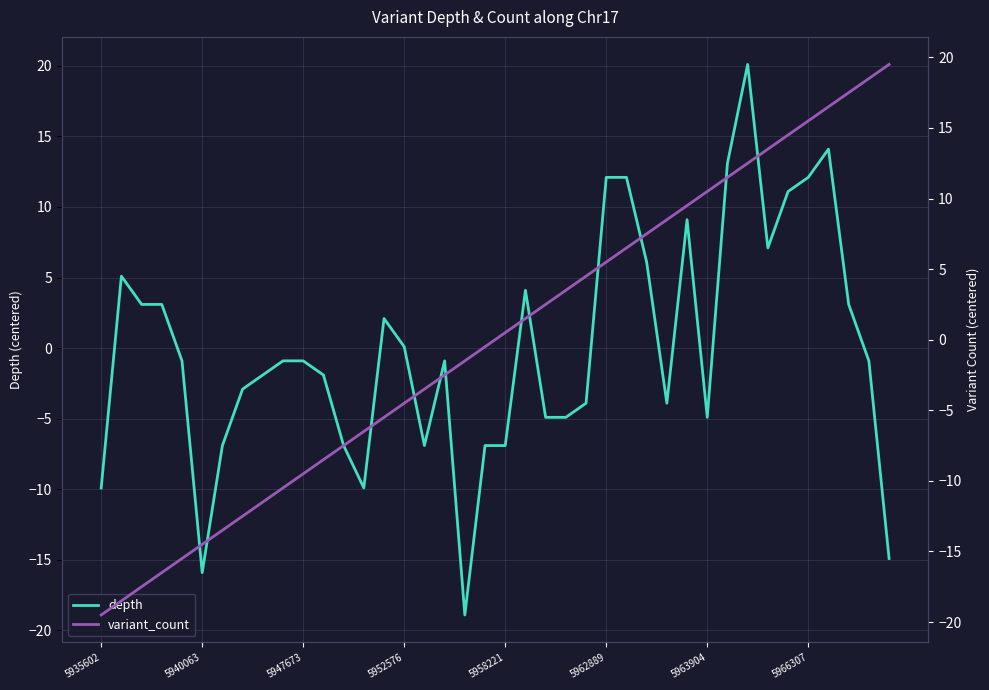

What is the highest value of the depth series?

20.1